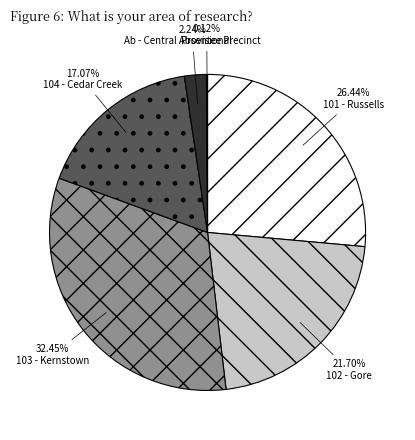

How many segments does this pie chart have?

6